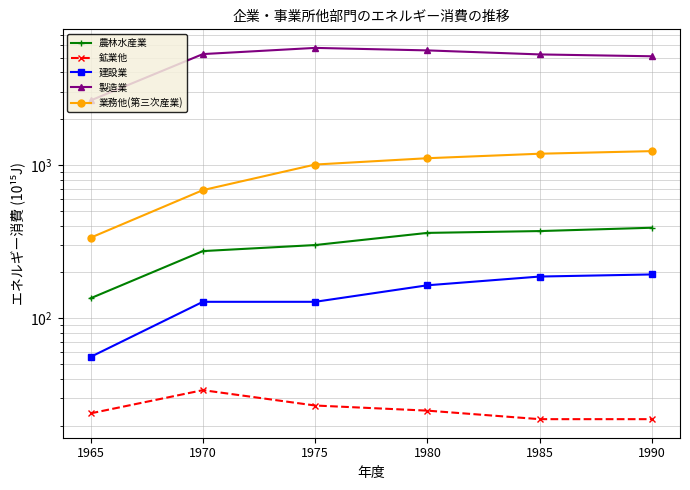

True or false: 建設業 and 農林水産業 cross at least once.

False